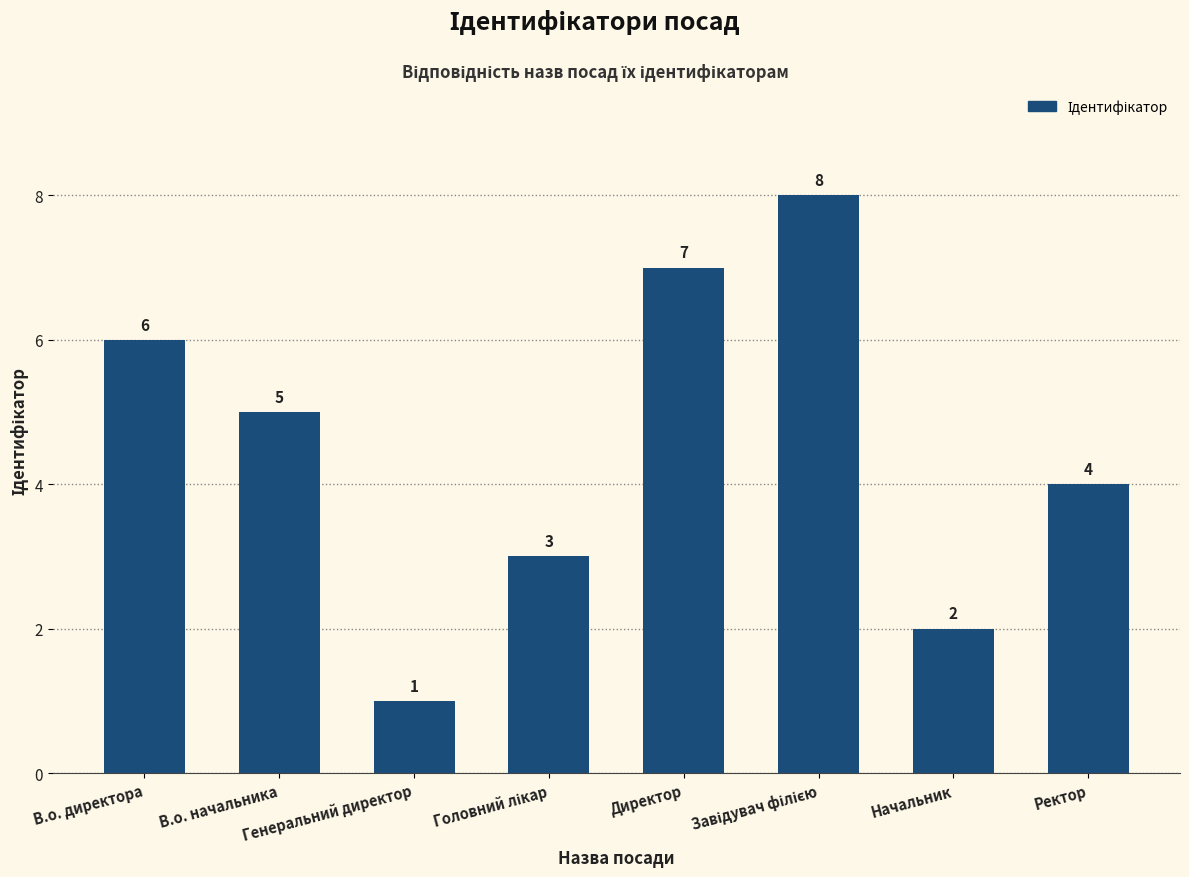

Approximately how many times larger is the value at Генеральний директор compared to Начальник?

0.5